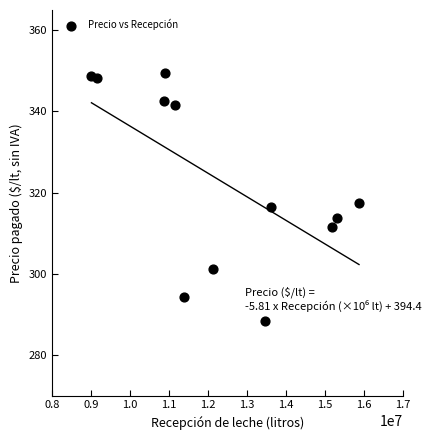

What is the average Y value?

322.8